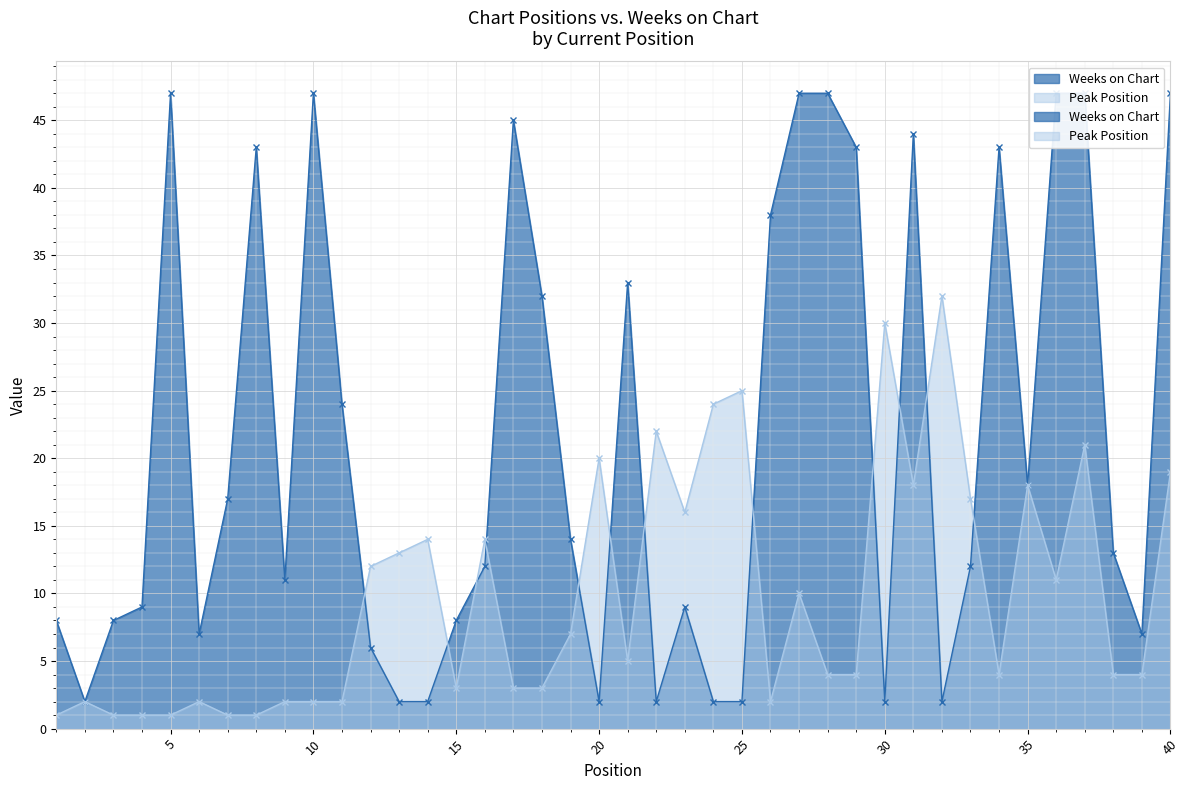

What is the value of the Peak Position point at the 10th from the left?

2